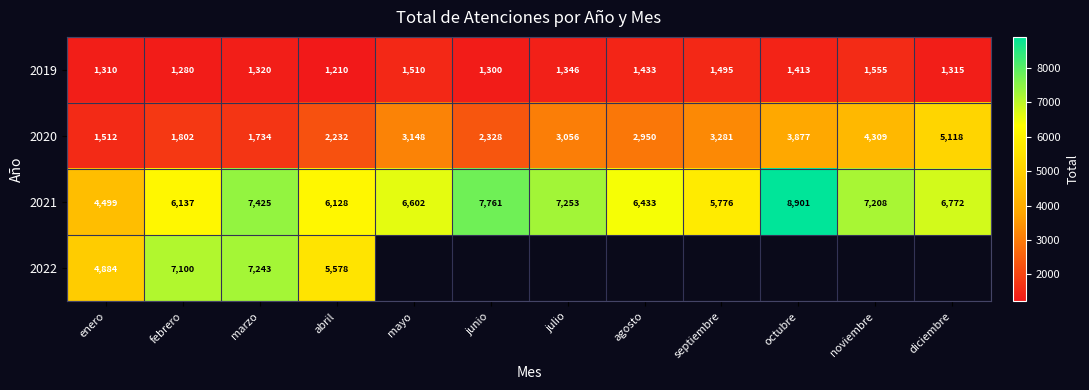

Rank the series at febrero from highest to lowest value.

2022, 2021, 2020, 2019